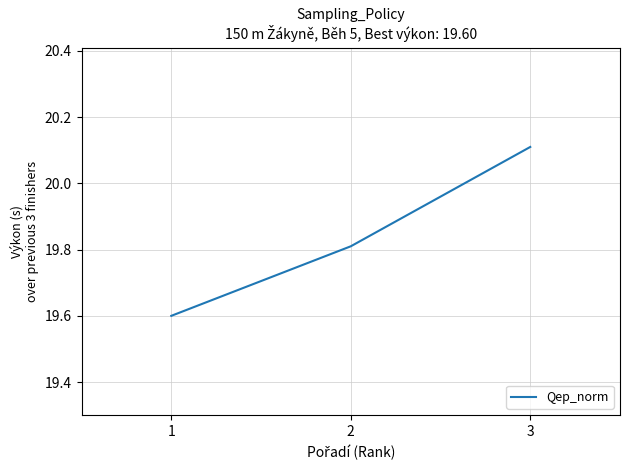

Rank the categories by value from lowest to highest.

1, 2, 3